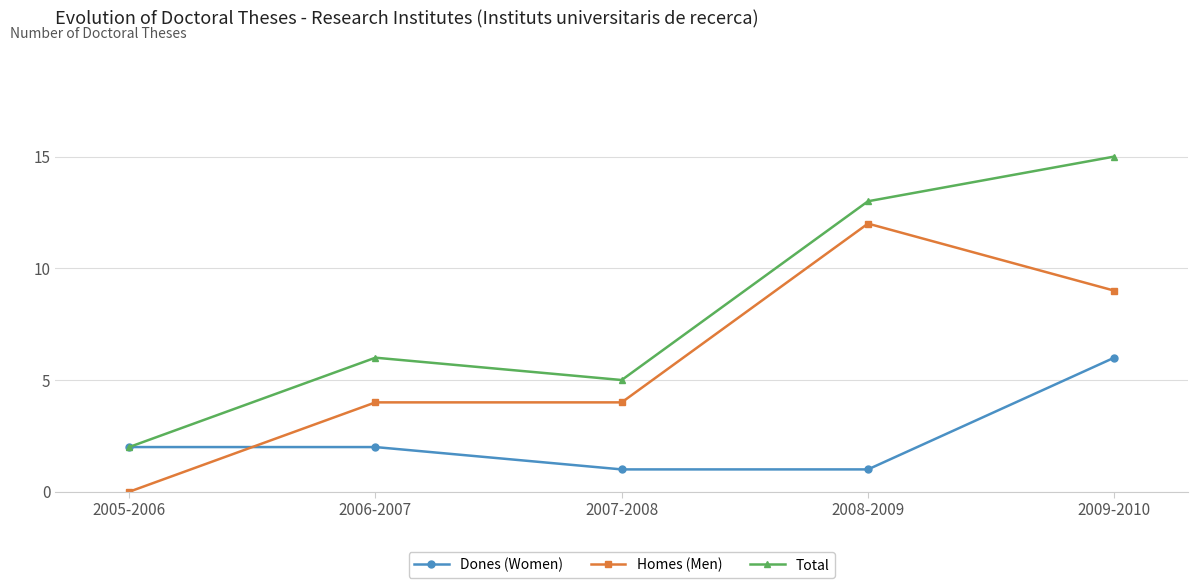

What is the label of the 2nd point from the right?

2008-2009